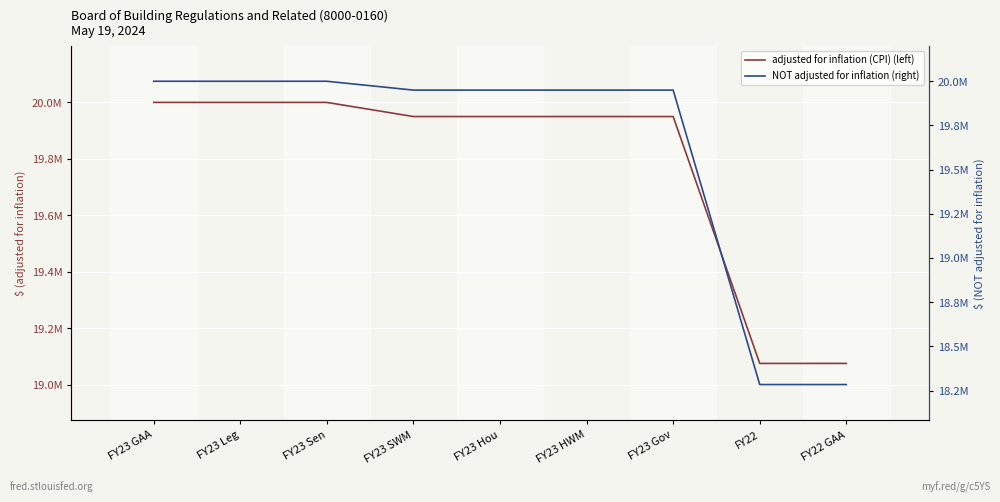

Which series has the largest range (max minus min)?

NOT adjusted for inflation (right)